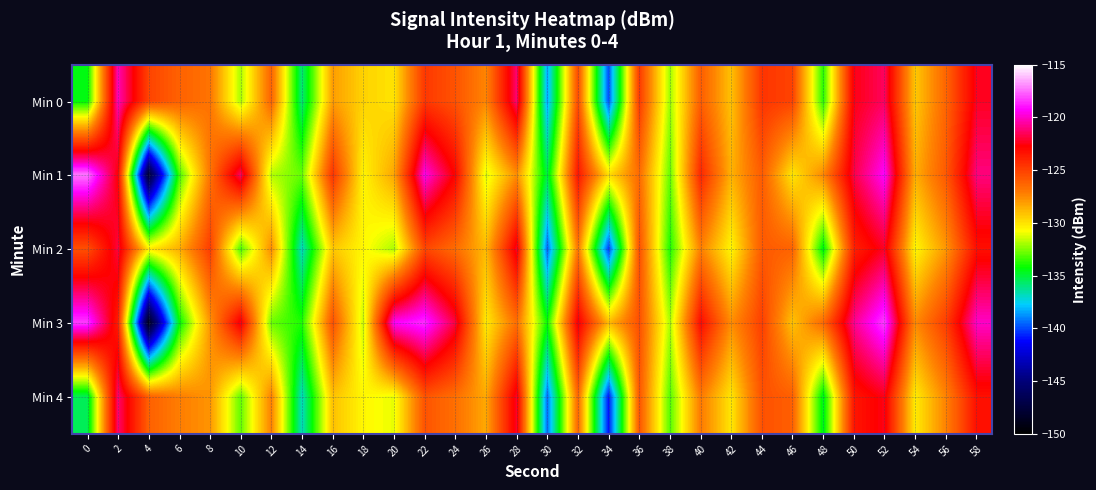

What is the difference between the highest and lowest values at 38?

2.0